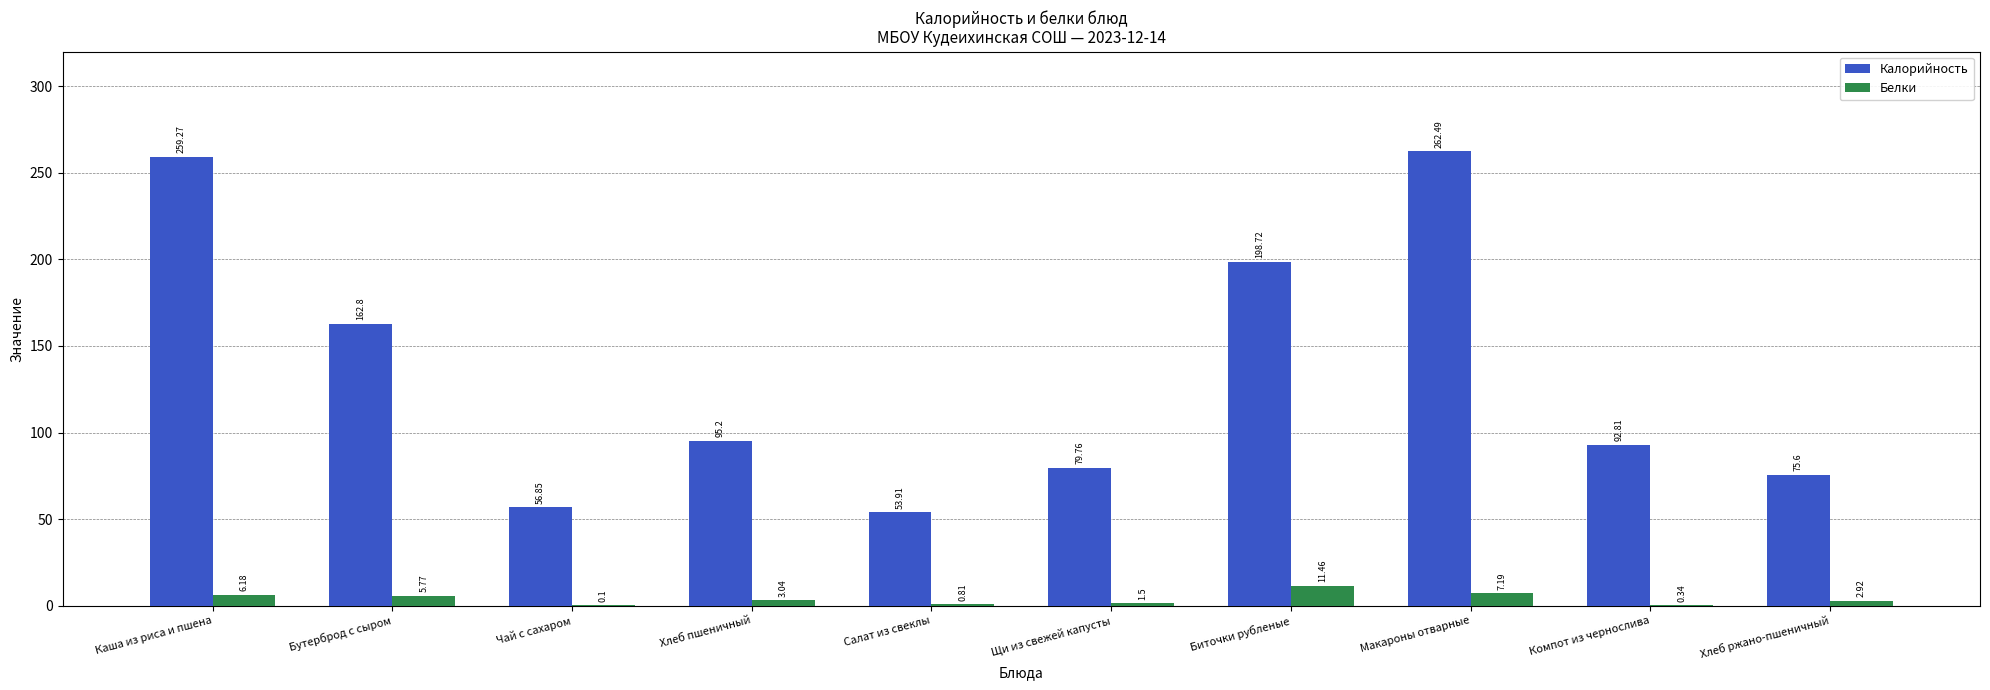

Which label corresponds to the largest value in the chart?

Макароны отварные